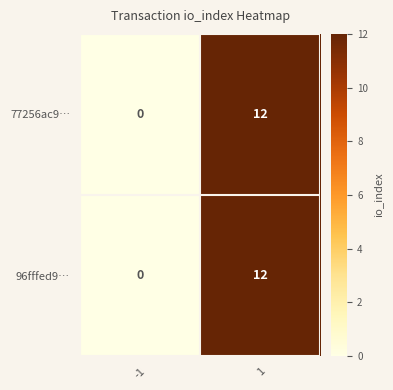

List the labels in order of 96fffed9… value, largest first.

1, -1